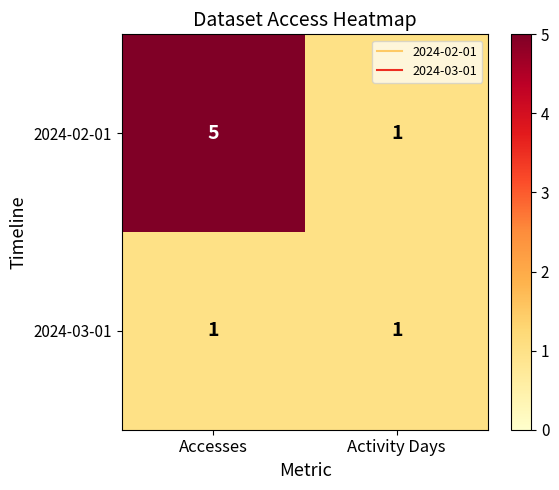

Between Accesses and Activity Days, which series saw the biggest shift?

2024-02-01